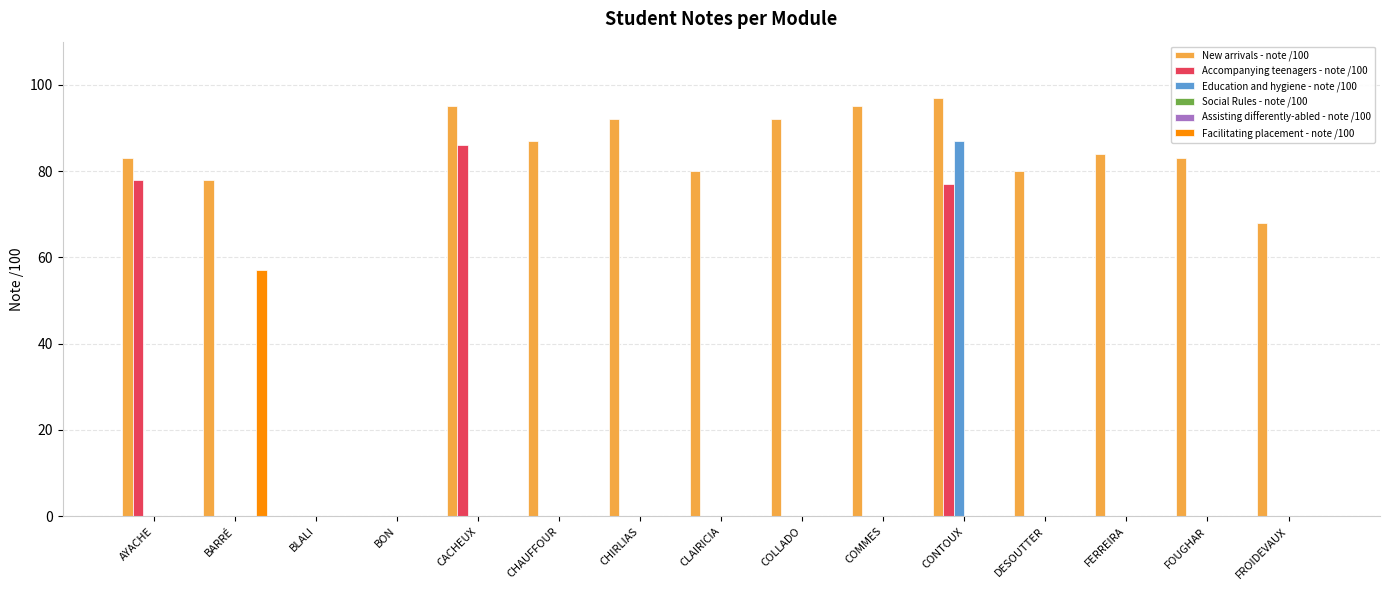

What is the spread (max minus min) of values at CHAUFFOUR?

87